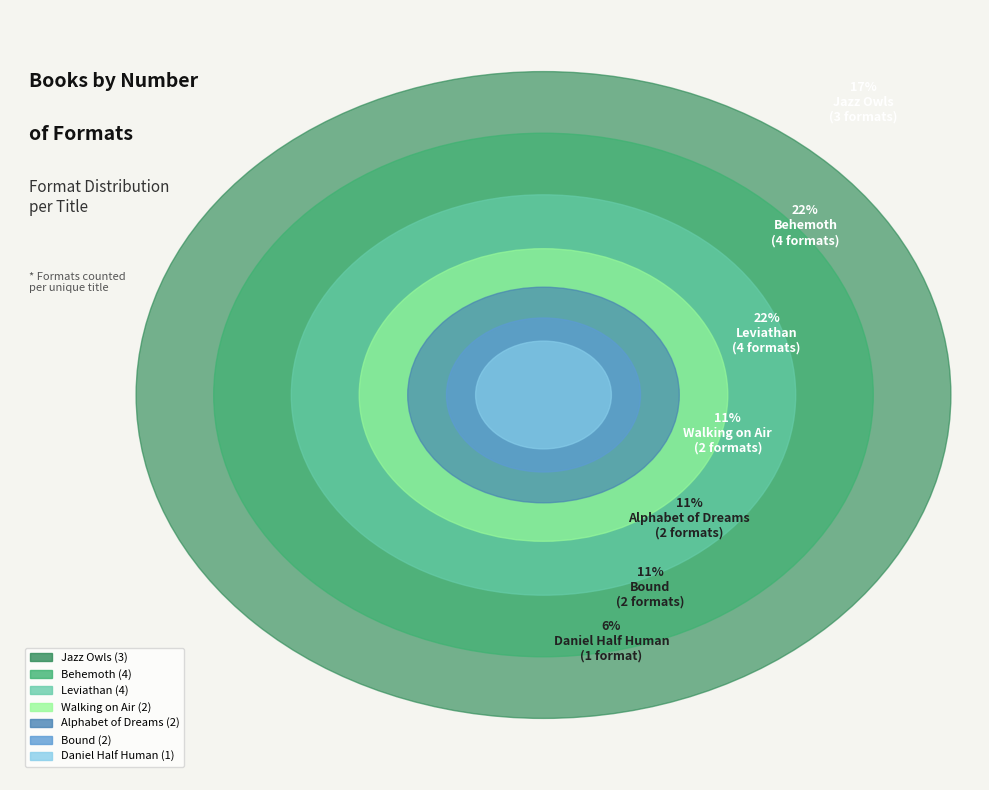

Combined, what portion of the pie is Alphabet of Dreams and Behemoth?

33.3%